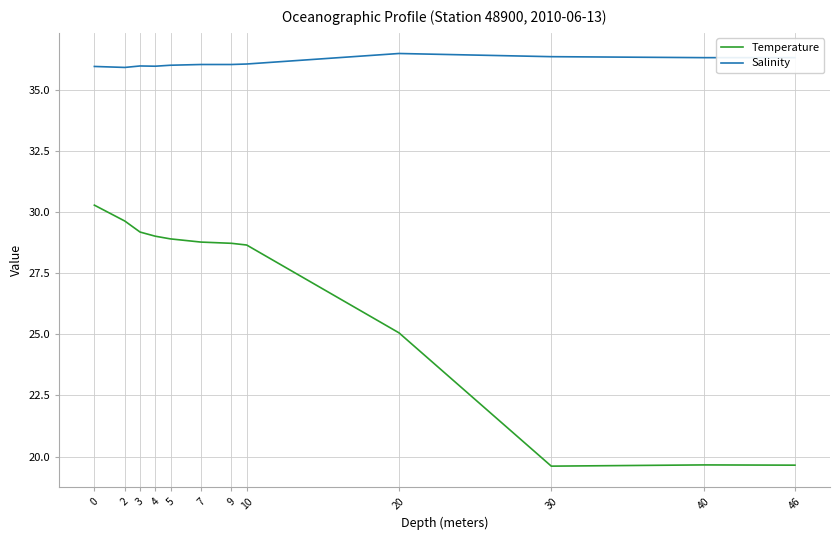

True or false: Temperature and Salinity intersect in this chart.

False